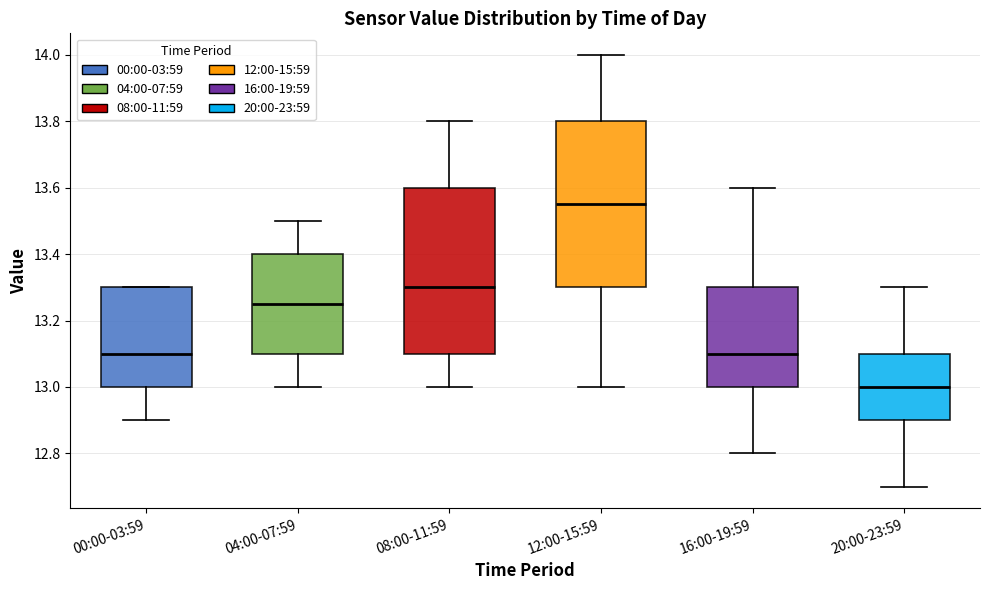

Reading left to right, read every box against the y-axis: the position of its median line, the range the box covers, and the ends of its whiskers. The values are not printed on the chart, so give them approximately, as read against the axis.

00:00-03:59: median 13.10, box 13.00 to 13.30, whiskers 12.90 to 13.30
04:00-07:59: median 13.26, box 13.10 to 13.40, whiskers 13.00 to 13.50
08:00-11:59: median 13.30, box 13.10 to 13.60, whiskers 13.00 to 13.80
12:00-15:59: median 13.56, box 13.30 to 13.80, whiskers 13.00 to 14.00
16:00-19:59: median 13.10, box 13.00 to 13.30, whiskers 12.80 to 13.60
20:00-23:59: median 13.00, box 12.90 to 13.10, whiskers 12.70 to 13.30